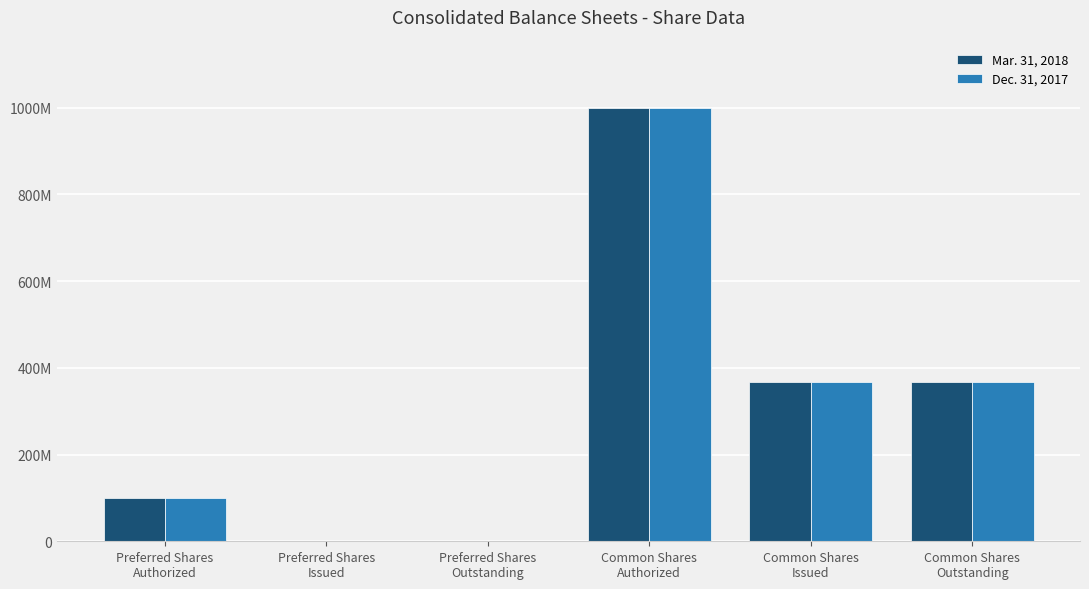

What are all the series names shown in the legend?

Mar. 31, 2018, Dec. 31, 2017